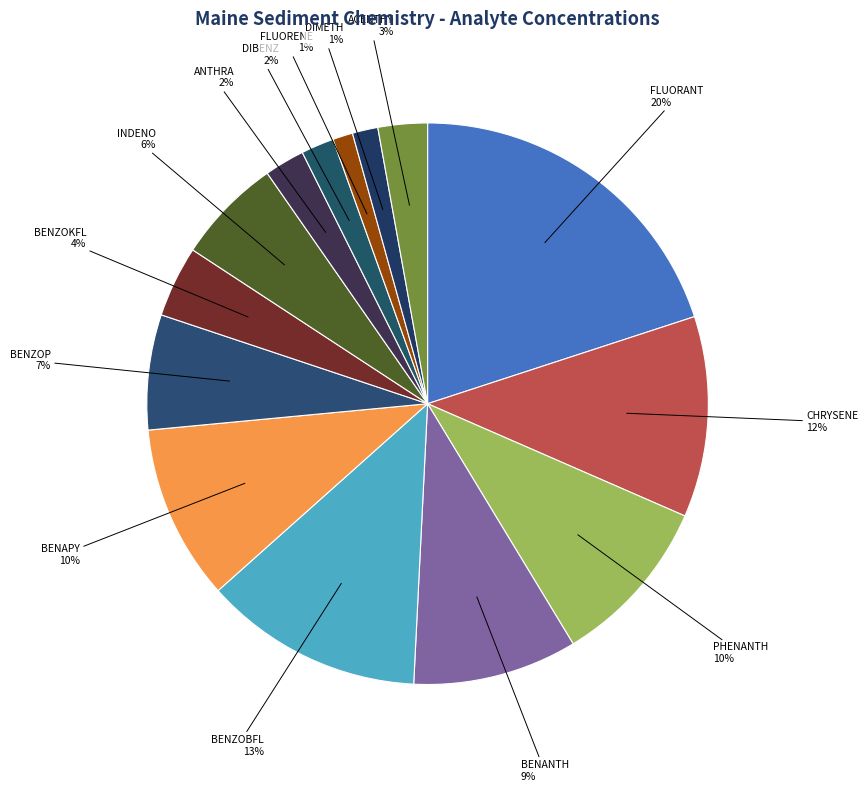

Which has a higher value, CHRYSENE or DIMETH?

CHRYSENE